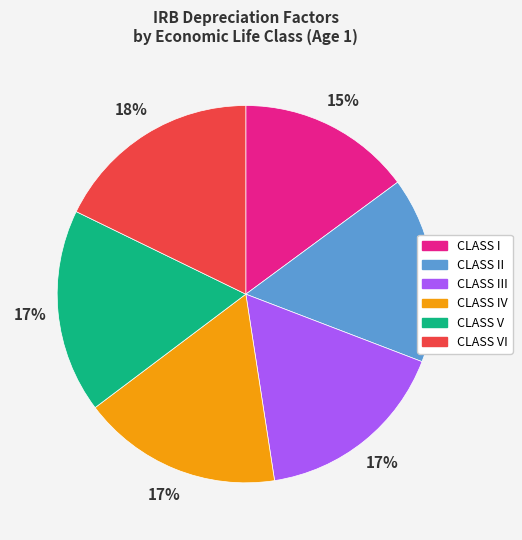

Is there any slice that represents more than half of the pie?

No